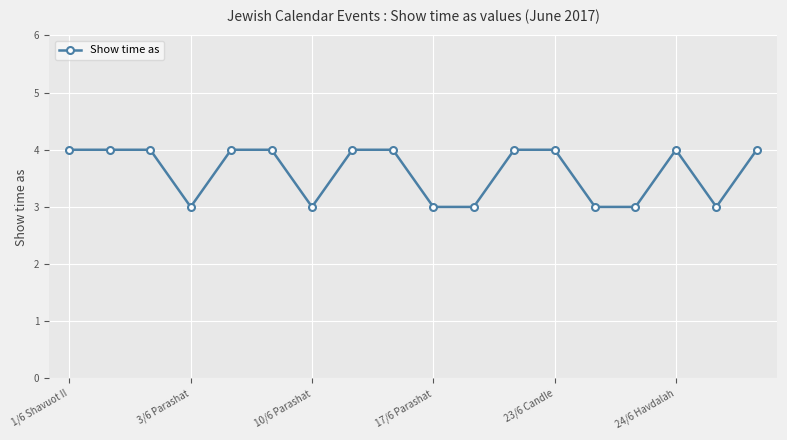

How many values are between 3 and 4?

18